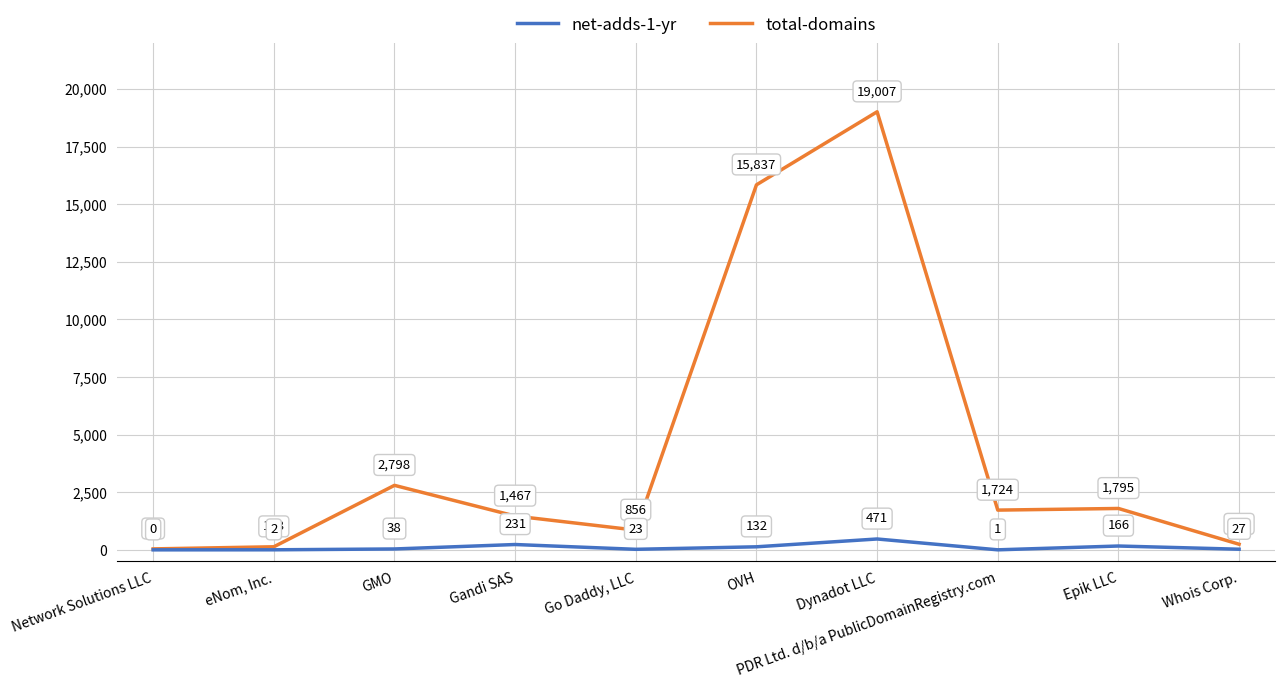

Is the value of net-adds-1-yr at Dynadot LLC greater than the value of total-domains at GMO?

No